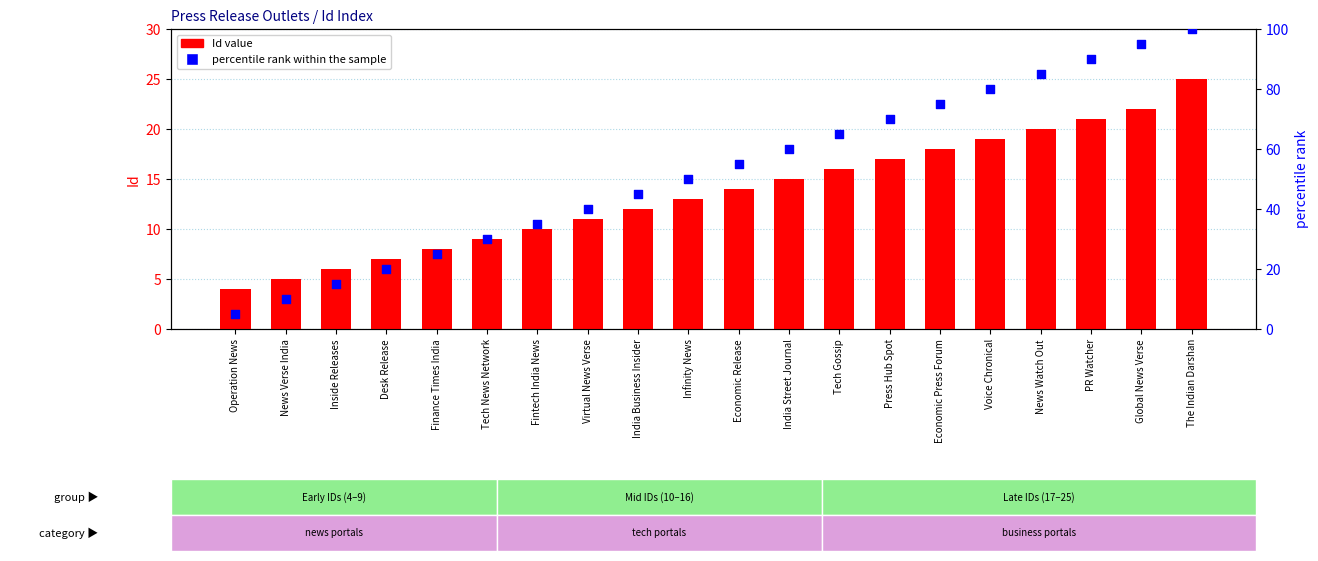

At which category is the sum across all series the highest?

The Indian Darshan